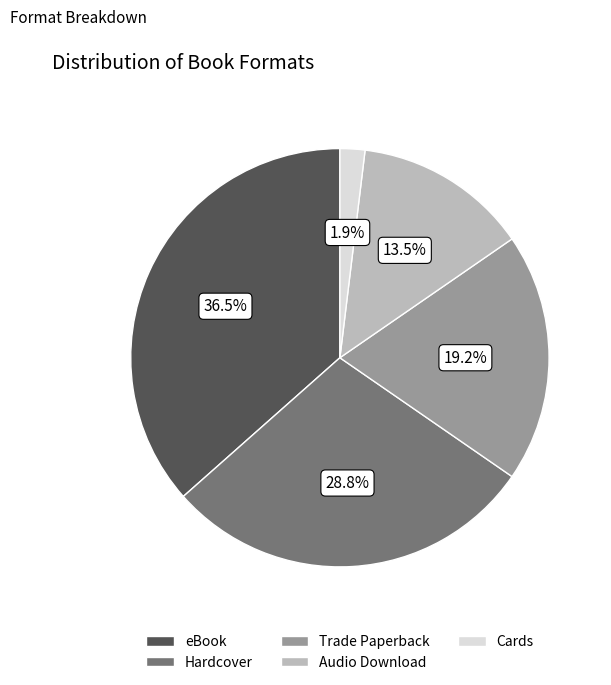

Is Cards the majority of the pie?

No